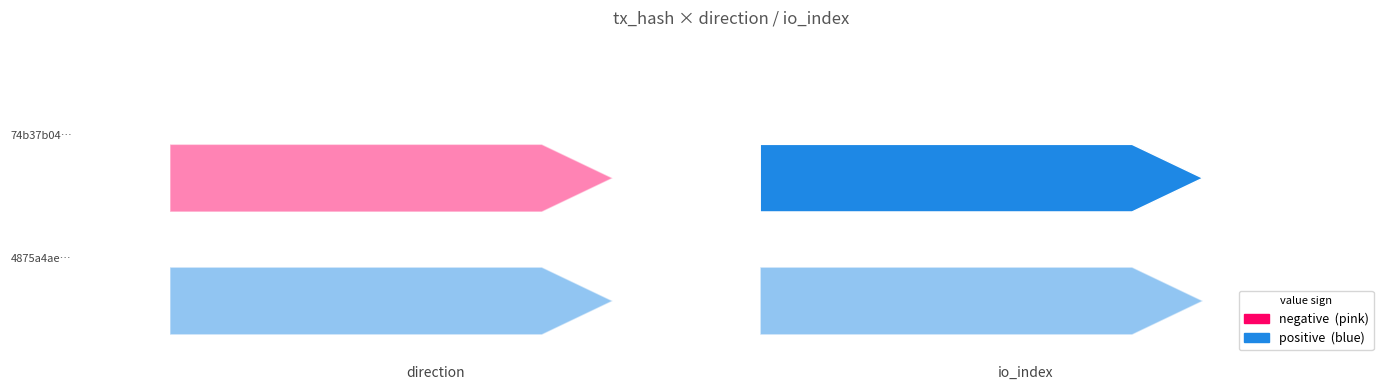

Reading left to right, transcribe all the data shown in this chart.

74b37b048ebd093dcf33f53f6e05c4689e7bb3f: 0=-1	1=7
4875a4ae29ecfa89619409e2de70e02e5cc6f43: 0=1	1=1